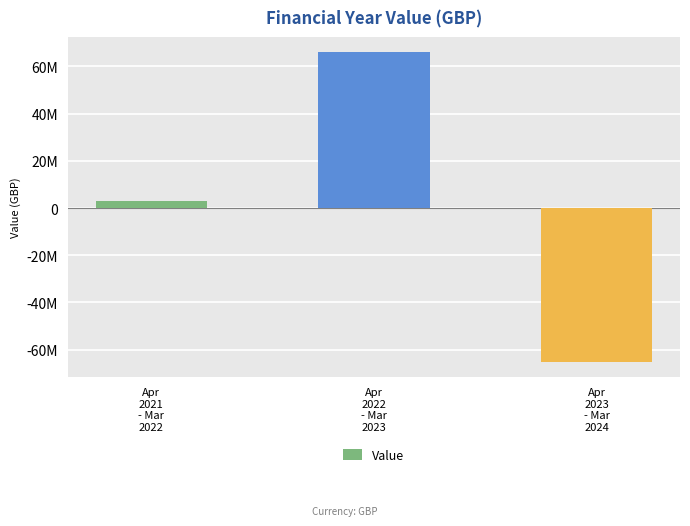

At which label does the data first exceed 2926532?

Apr
2022
- Mar
2023